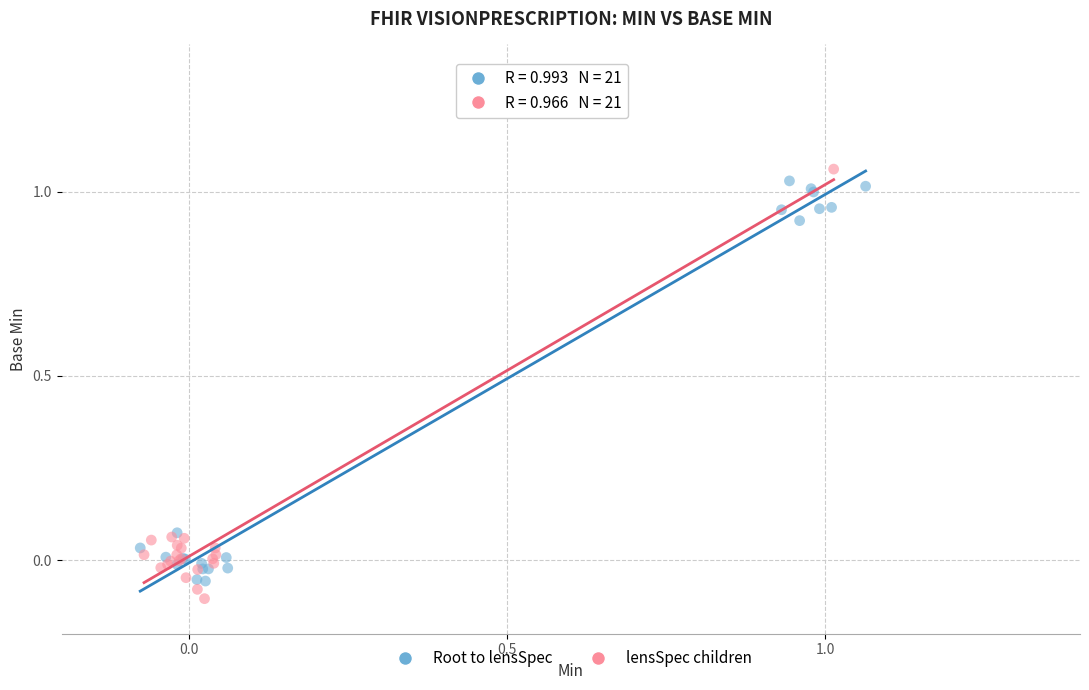

What are all the series names shown in the legend?

Root to lensSpec, lensSpec children